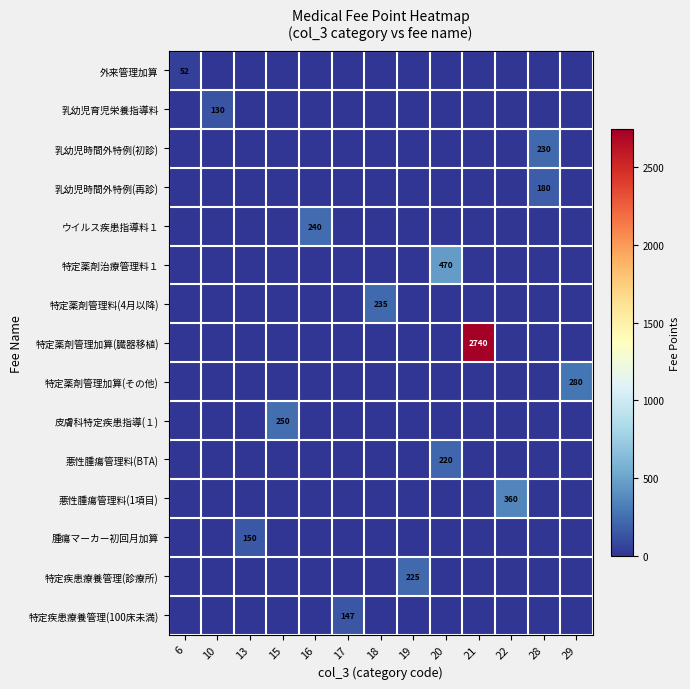

Rank the series by their maximum value, from highest to lowest.

特定薬剤管理加算(臓器移植), 特定薬剤治療管理料１, 悪性腫瘍管理料(1項目), 特定薬剤管理加算(その他), 皮膚科特定疾患指導(１), ウイルス疾患指導料１, 特定薬剤管理料(4月以降), 乳幼児時間外特例(初診), 特定疾患療養管理(診療所), 悪性腫瘍管理料(BTA), 乳幼児時間外特例(再診), 腫瘍マーカー初回月加算, 特定疾患療養管理(100床未満), 乳幼児育児栄養指導料, 外来管理加算